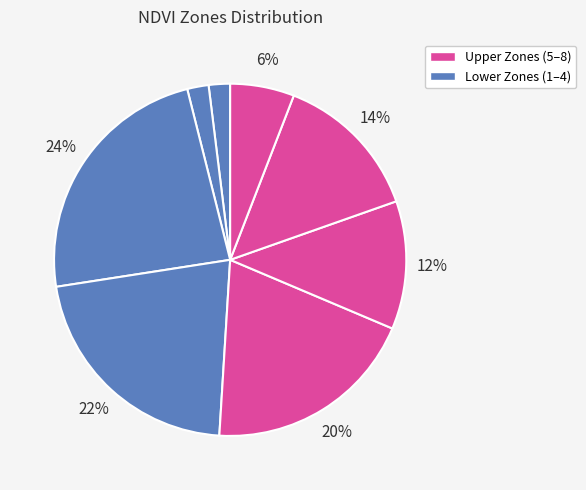

How many slices are in this pie chart?

8